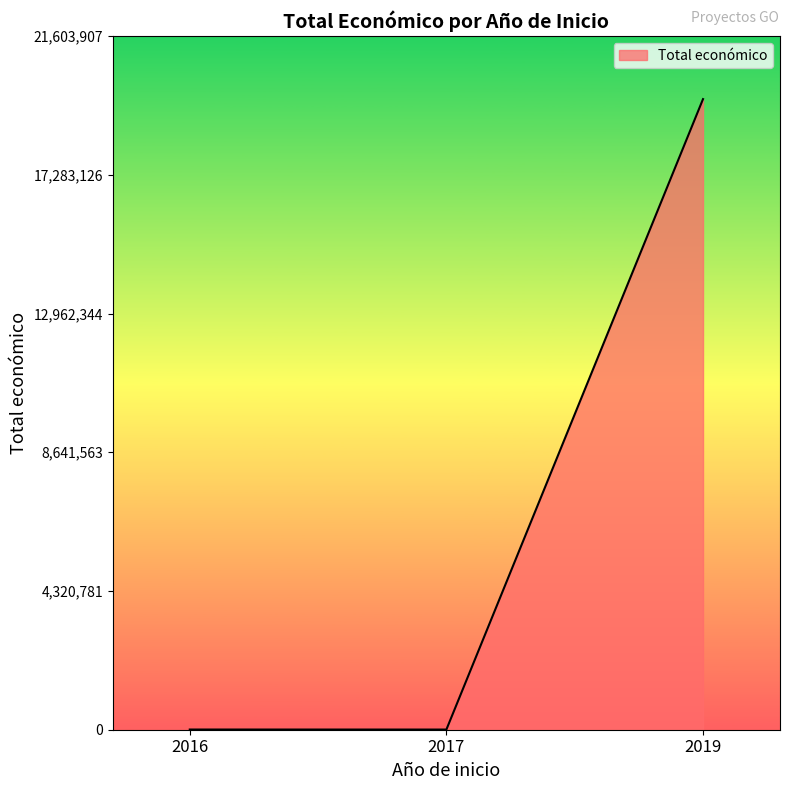

What is the maximum value shown in the chart?

19639916